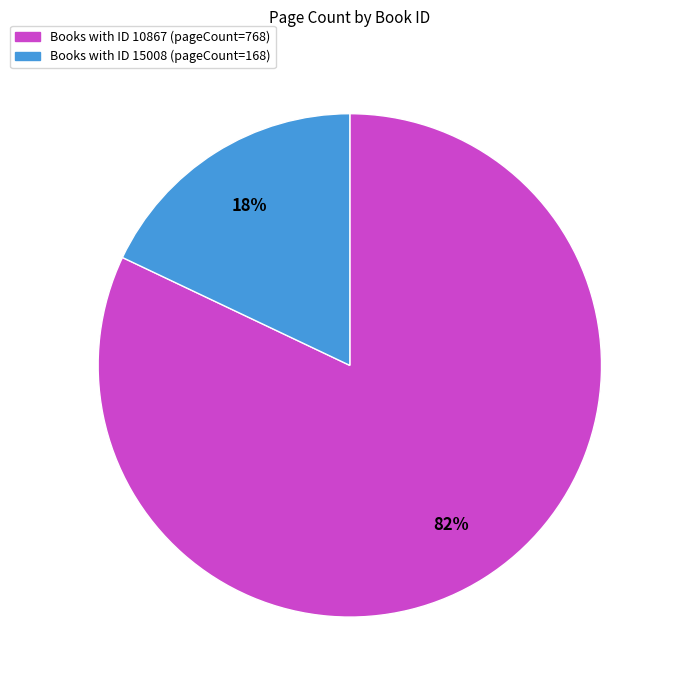

True or false: Books with ID 15008 (pageCount=168) accounts for 18% of the total.

True